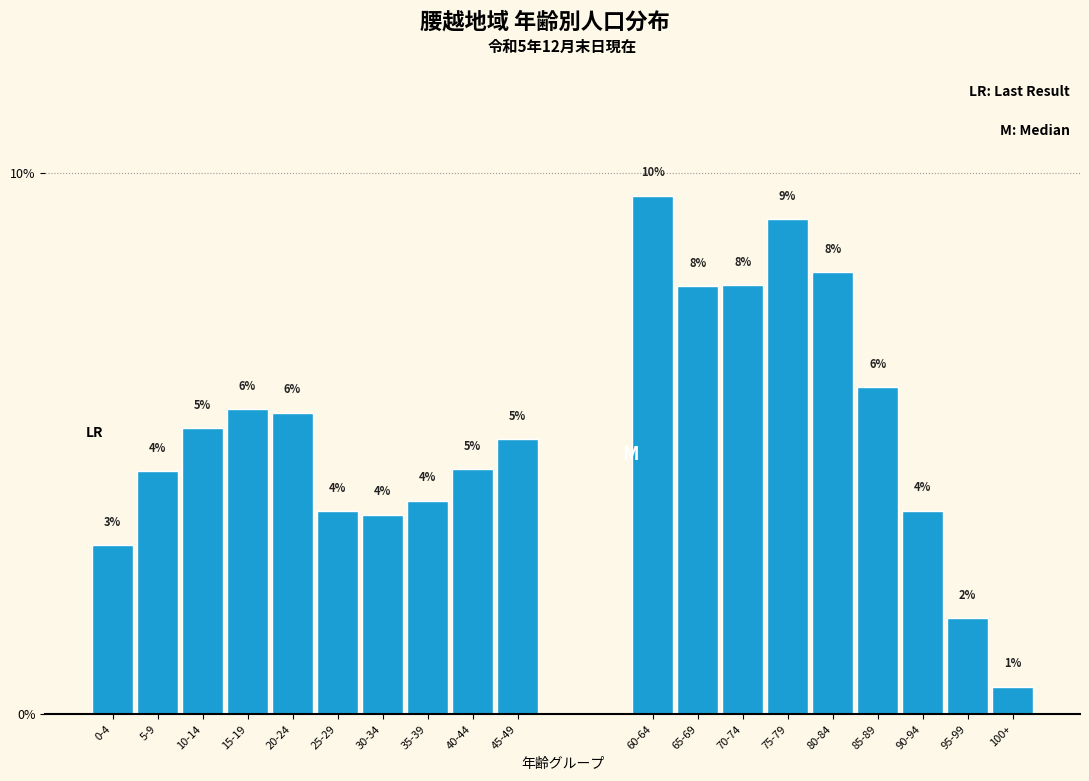

Does the chart contain any negative values?

No